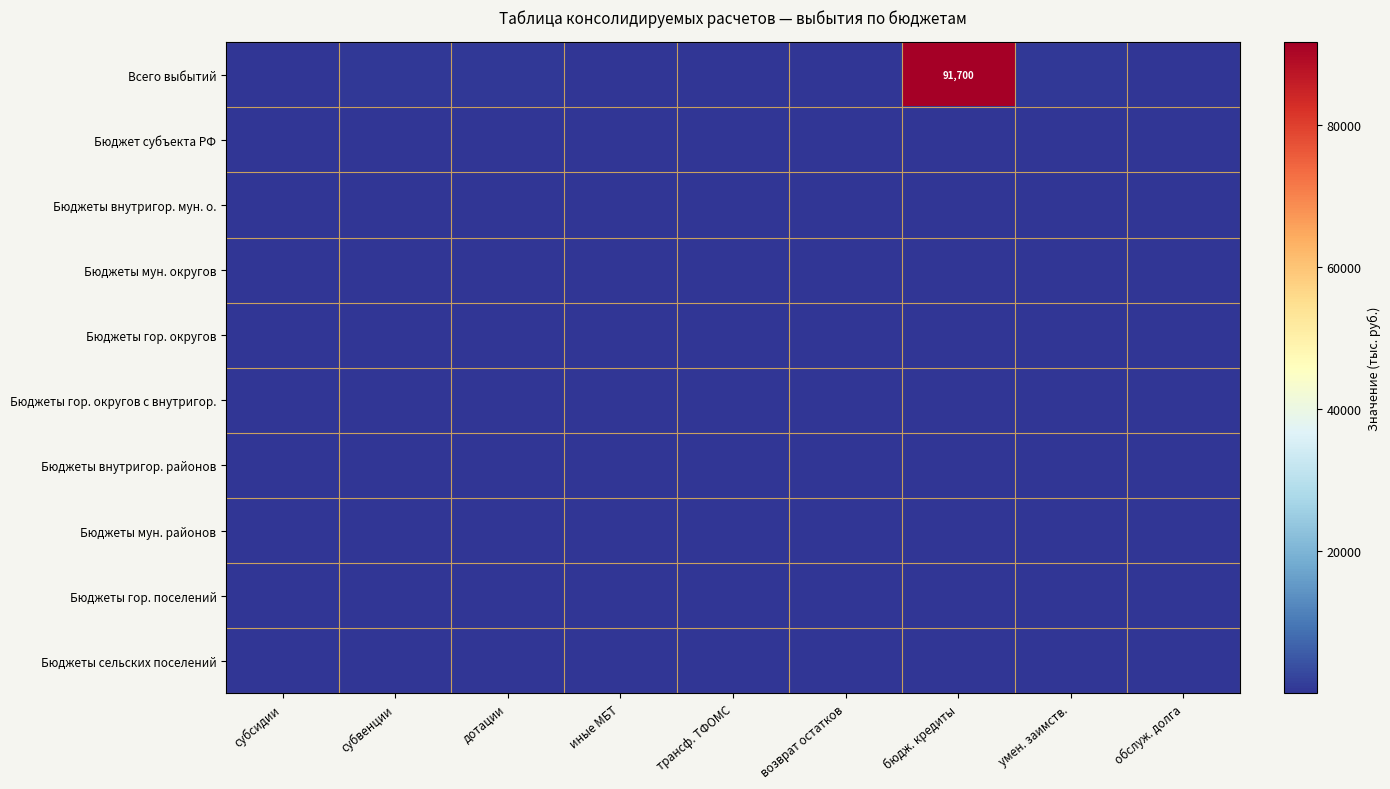

The Бюджеты гор. поселений series shows 18.2 at иные МБТ. True or false?

True